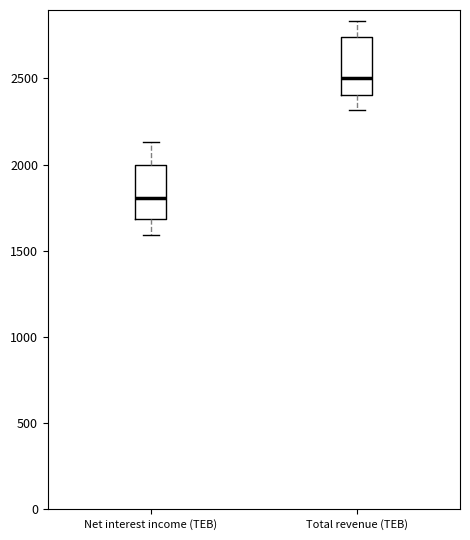

Which box's median line is the highest?

Total revenue (TEB)